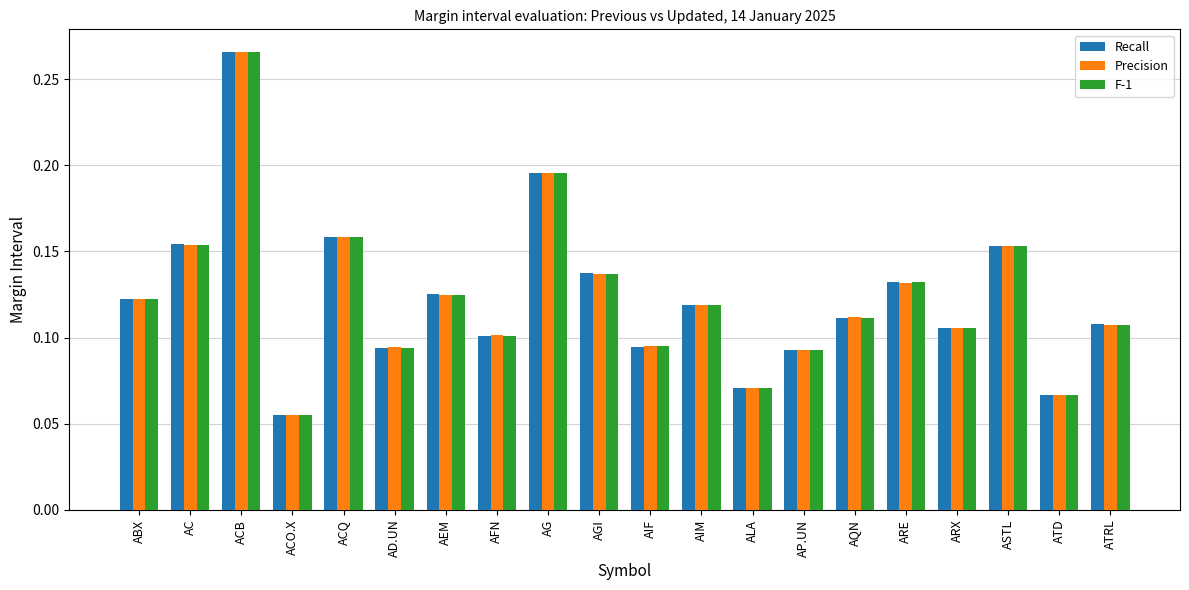

Which series has the widest spread of values?

Precision